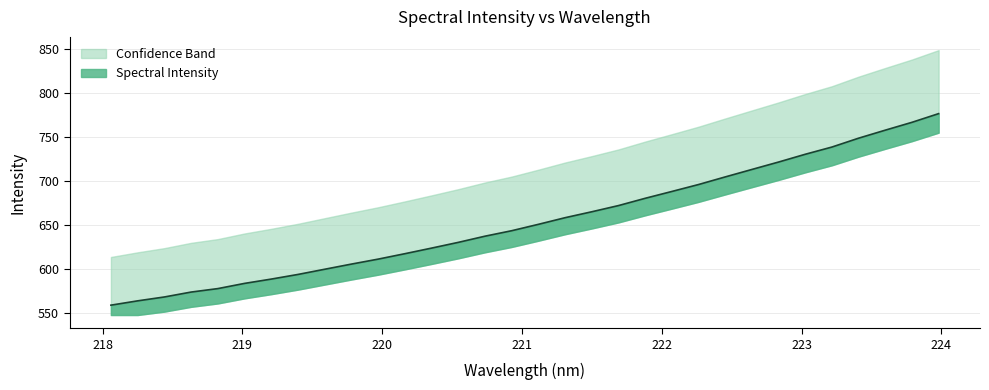

What is the difference between the values at 223.7895 and 219.9712?

155.4